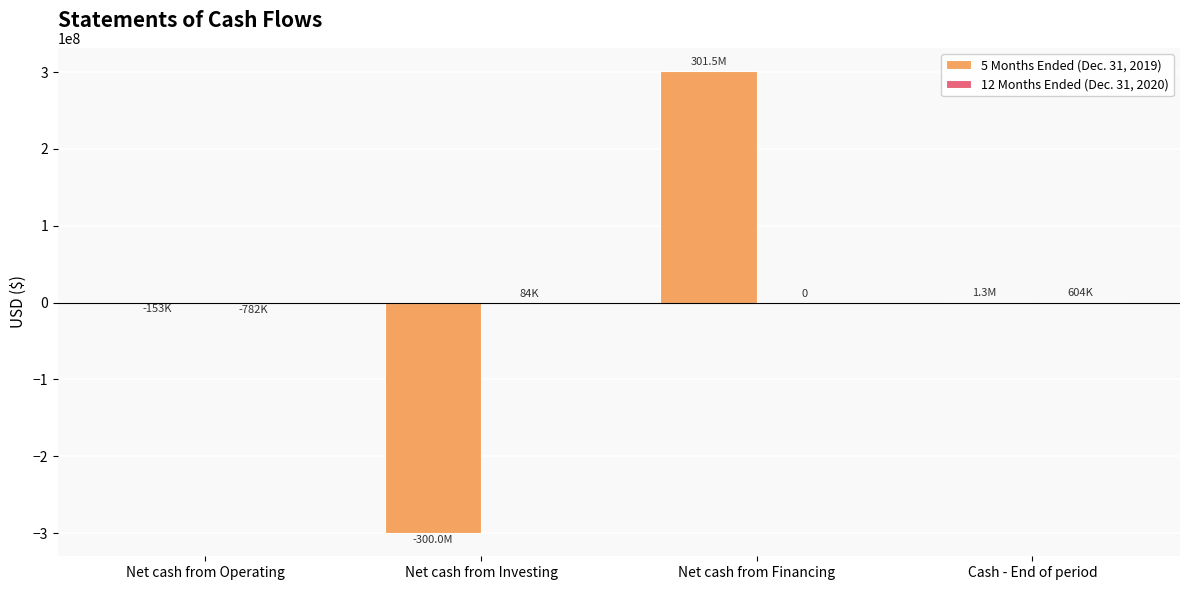

At which category is the sum across all series the highest?

Net cash from Financing